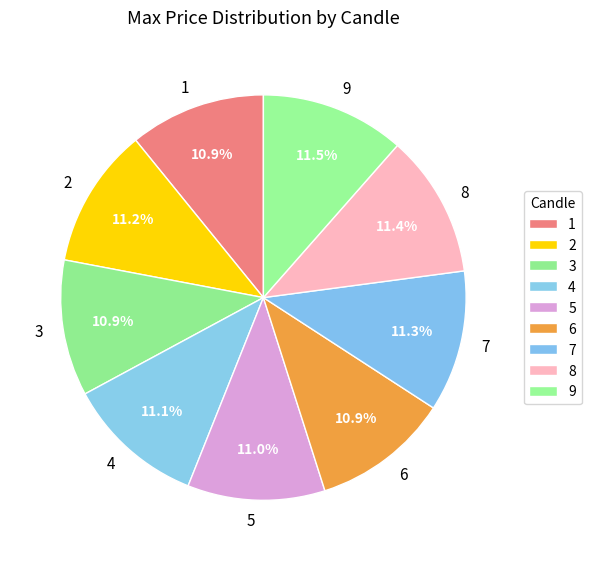

Does 7 represent more than half of the total?

No